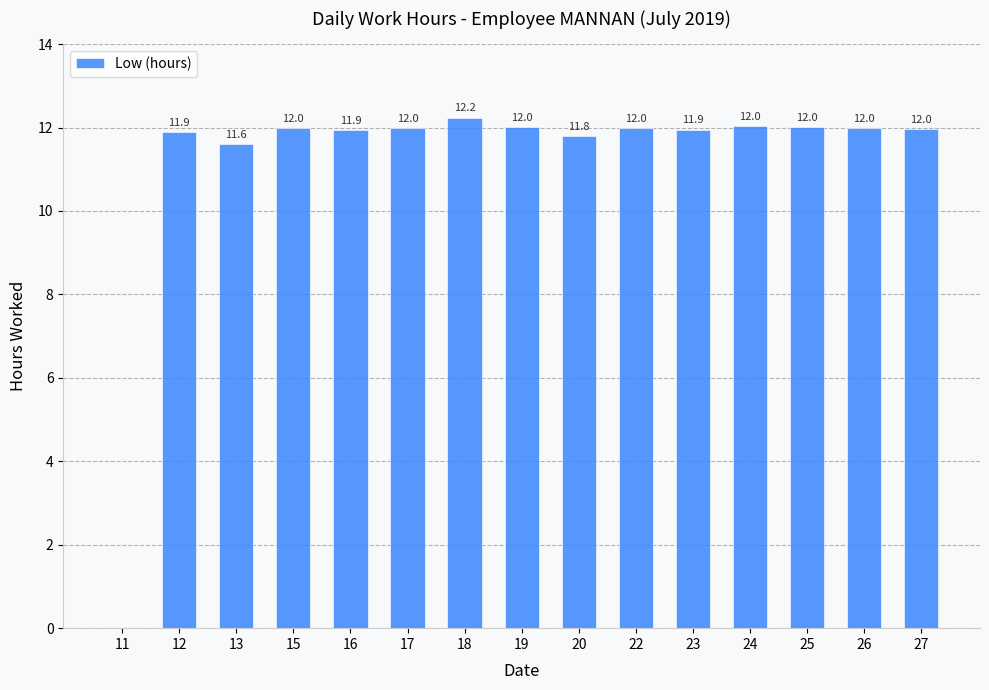

Are the bars grouped side by side (vs. stacked)?

No